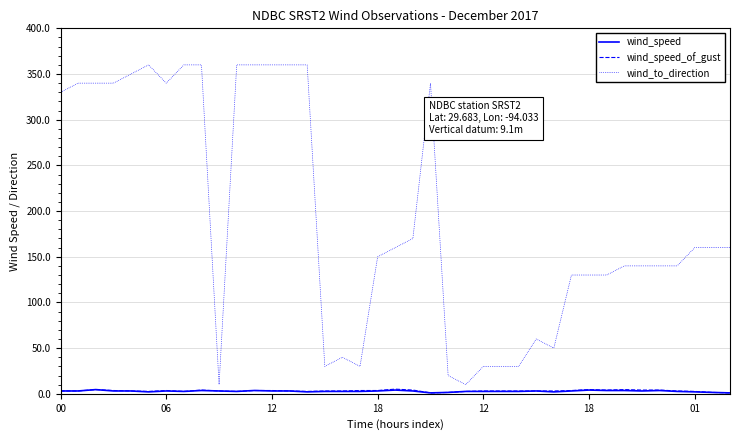

Which series has the largest total across all categories?

wind_to_direction